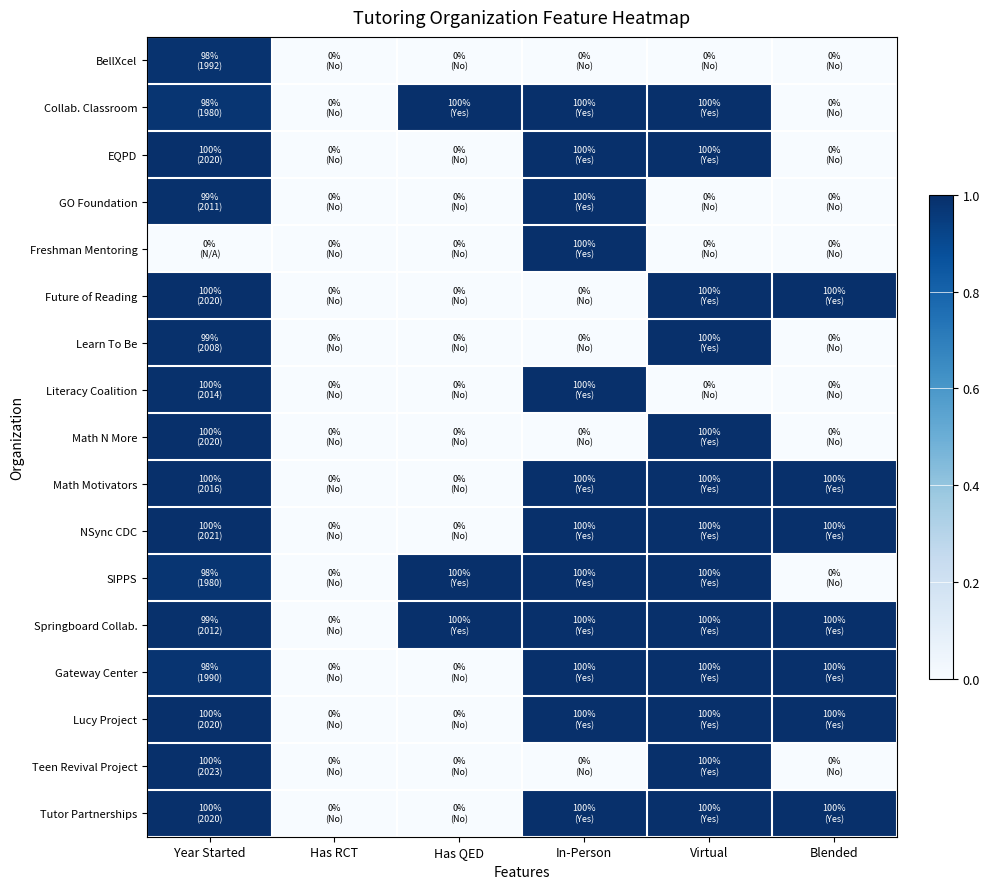

At which category does the chart reach its minimum across all series?

Has RCT